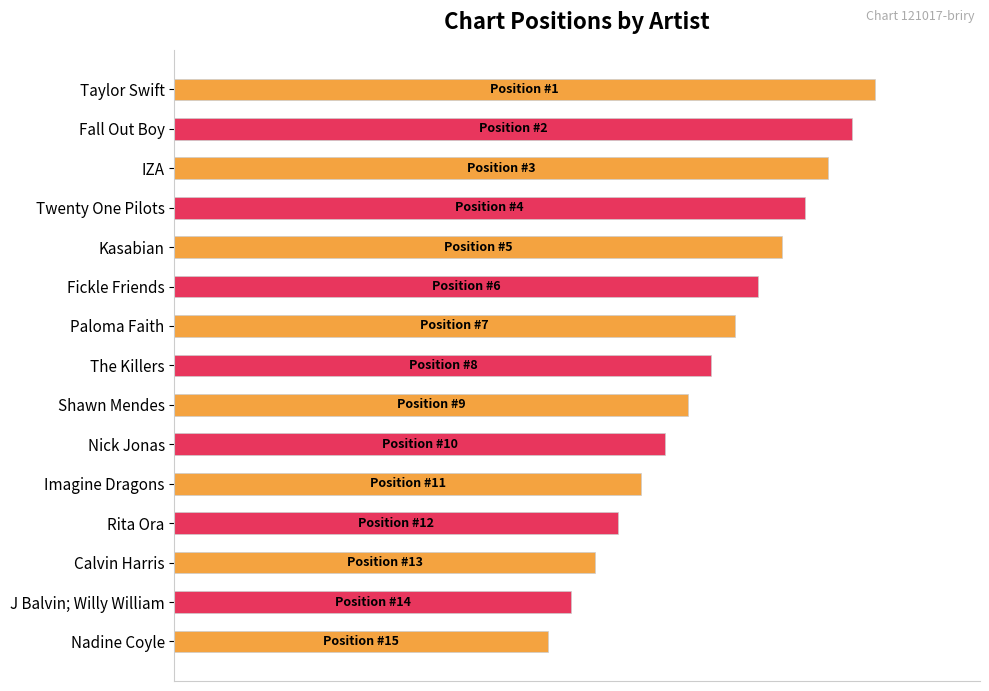

Rank the categories by value from highest to lowest.

Taylor Swift, Fall Out Boy, IZA, Twenty One Pilots, Kasabian, Fickle Friends, Paloma Faith, The Killers, Shawn Mendes, Nick Jonas, Imagine Dragons, Rita Ora, Calvin Harris, J Balvin; Willy William, Nadine Coyle